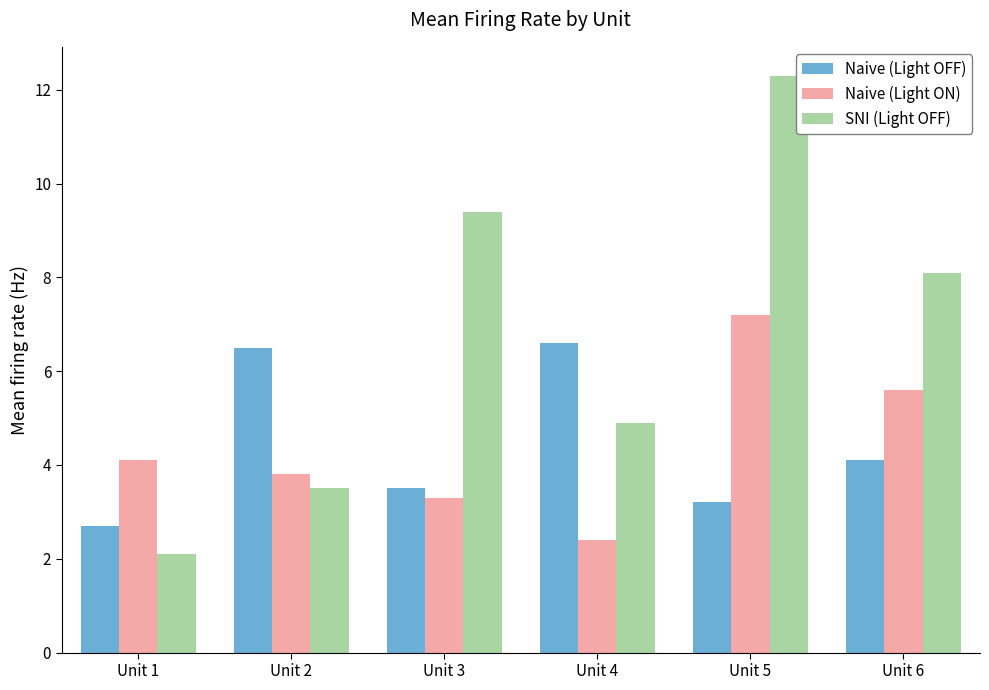

Reading right to left, extract all data points from this chart.

Naive (Light OFF): Unit 6=4.1	Unit 5=3.2	Unit 4=6.6	Unit 3=3.5	Unit 2=6.5	Unit 1=2.7
Naive (Light ON): Unit 6=5.6	Unit 5=7.2	Unit 4=2.4	Unit 3=3.3	Unit 2=3.8	Unit 1=4.1
SNI (Light OFF): Unit 6=8.1	Unit 5=12.3	Unit 4=4.9	Unit 3=9.4	Unit 2=3.5	Unit 1=2.1